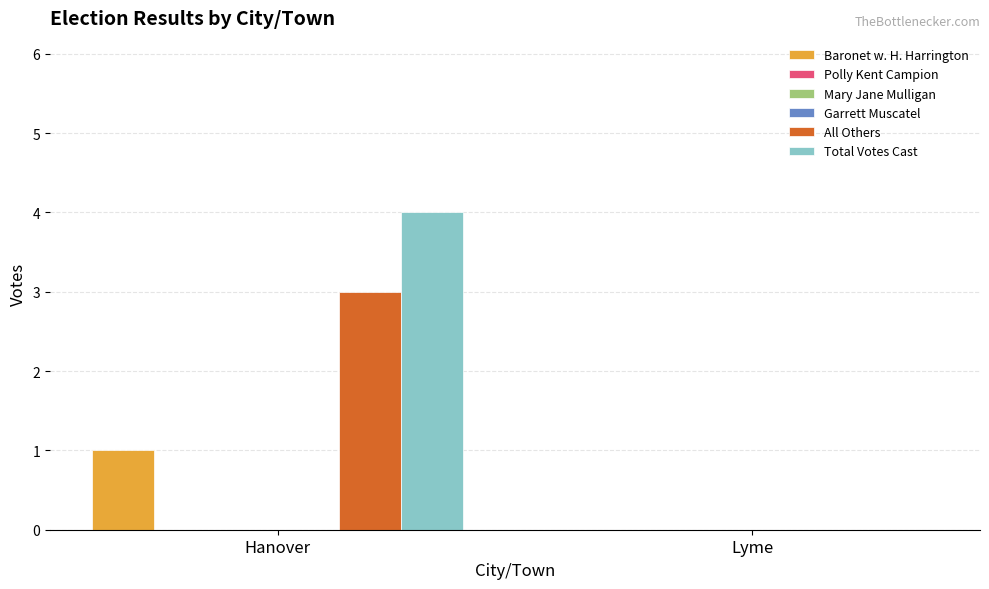

Are the bars grouped side by side (vs. stacked)?

Yes